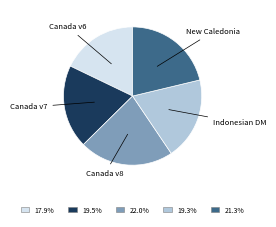

Is there a majority slice in this chart?

No